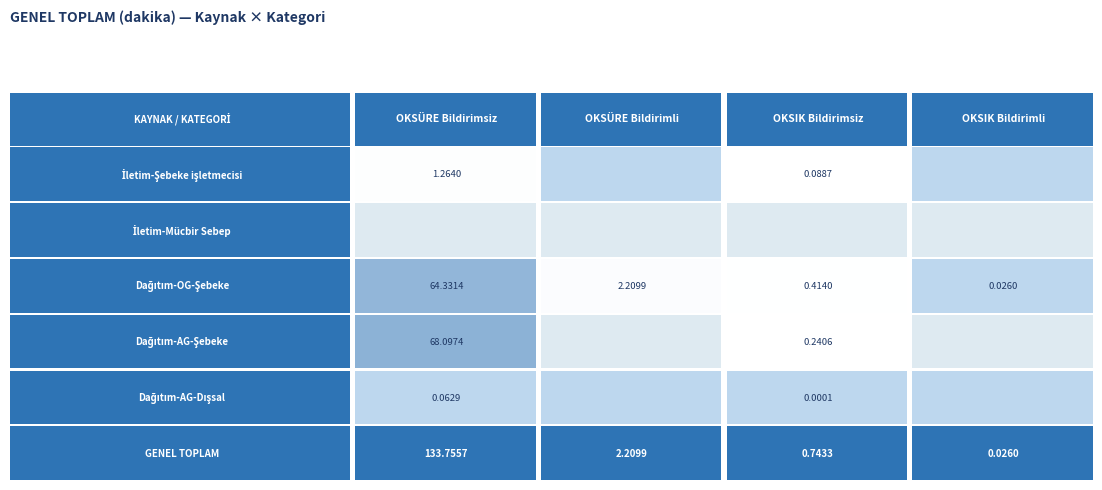

Reading left to right, what are all the values shown in this chart?

İletim-Şebeke işletmecisi: OKSÜRE Bildirimsiz=1.3	OKSÜRE Bildirimli=0.0	OKSIK Bildirimsiz=0.1	OKSIK Bildirimli=0.0
İletim-Mücbir Sebep: OKSÜRE Bildirimsiz=0.0	OKSÜRE Bildirimli=0.0	OKSIK Bildirimsiz=0.0	OKSIK Bildirimli=0.0
Dağıtım-OG-Şebeke: OKSÜRE Bildirimsiz=64.3	OKSÜRE Bildirimli=2.2	OKSIK Bildirimsiz=0.4	OKSIK Bildirimli=0.0
Dağıtım-AG-Şebeke: OKSÜRE Bildirimsiz=68.1	OKSÜRE Bildirimli=0.0	OKSIK Bildirimsiz=0.2	OKSIK Bildirimli=0.0
Dağıtım-AG-Dışsal: OKSÜRE Bildirimsiz=0.1	OKSÜRE Bildirimli=0.0	OKSIK Bildirimsiz=0.0	OKSIK Bildirimli=0.0